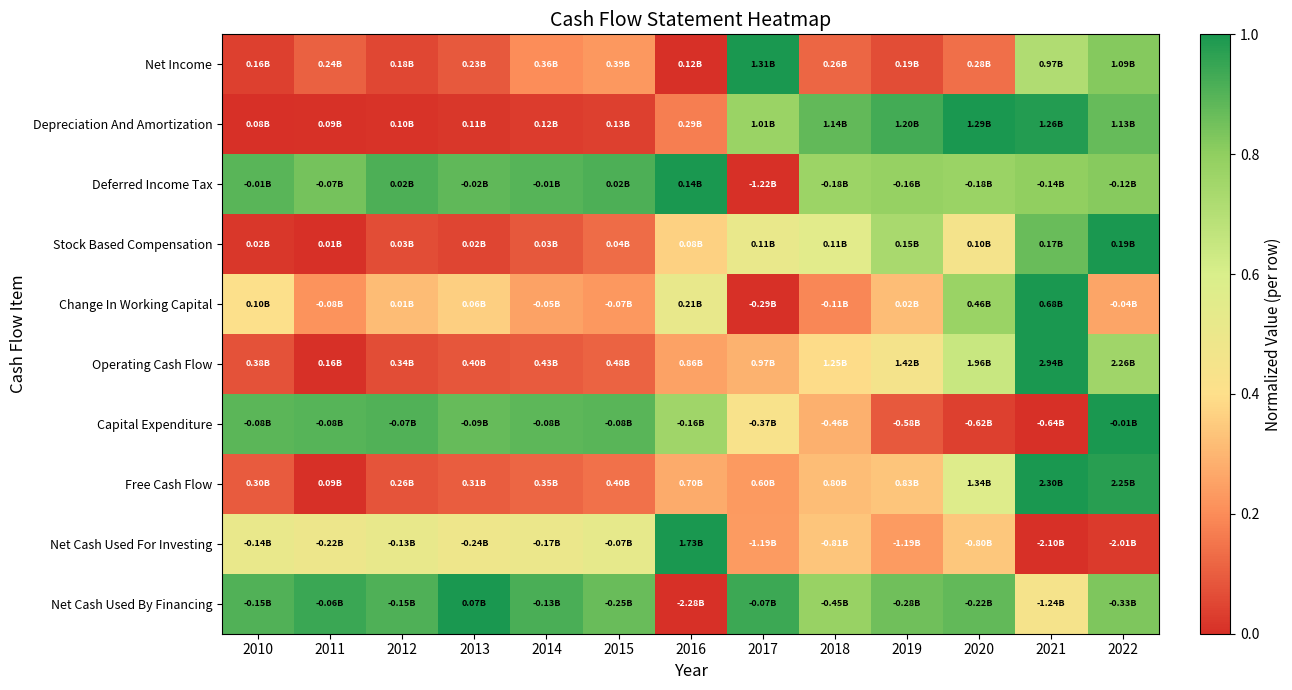

What is the maximum value shown in the chart?

1.0